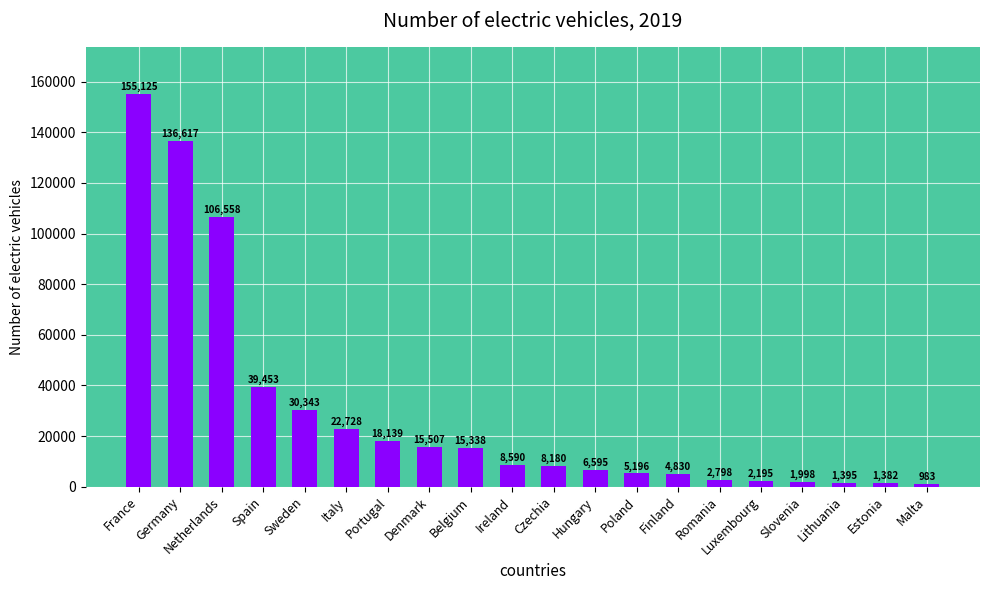

What is the maximum value shown in the chart?

155125